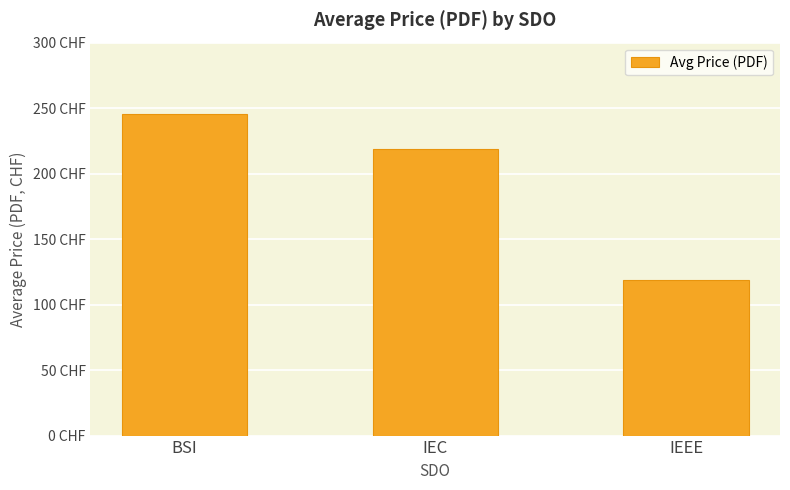

Rank the categories by value from highest to lowest.

BSI, IEC, IEEE